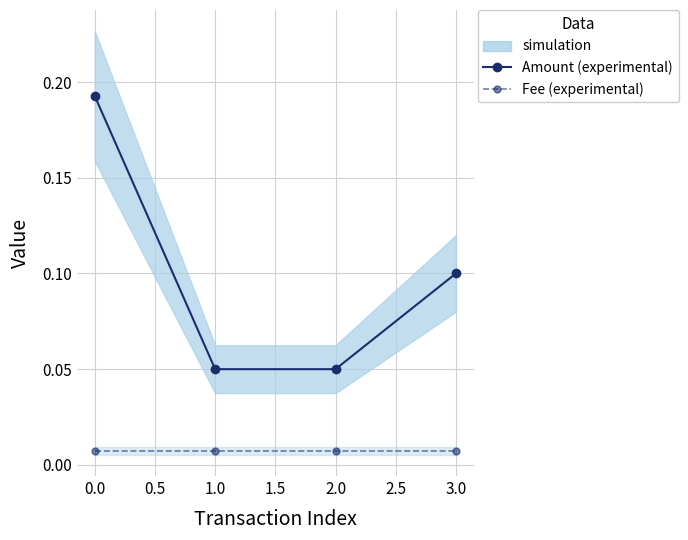

Is the value of Fee at 0.0 greater than the value of Amount at 1.0?

No